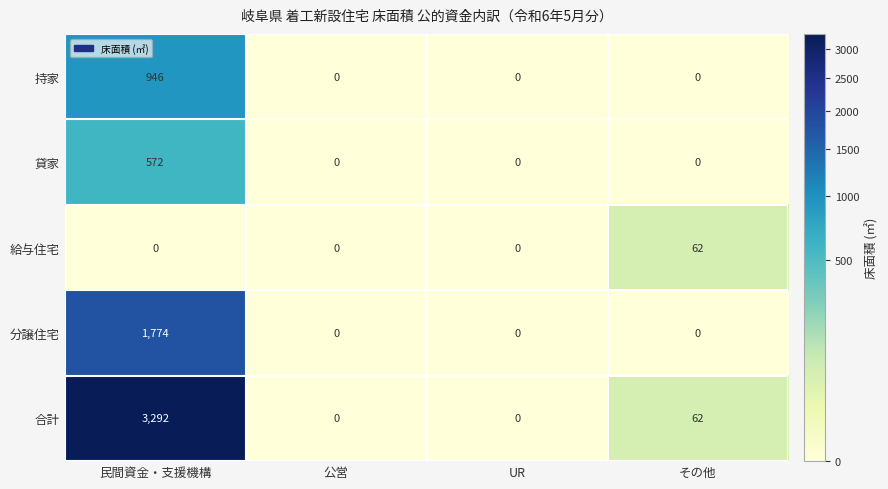

Where is 合計 nearest to the value 1646?

その他